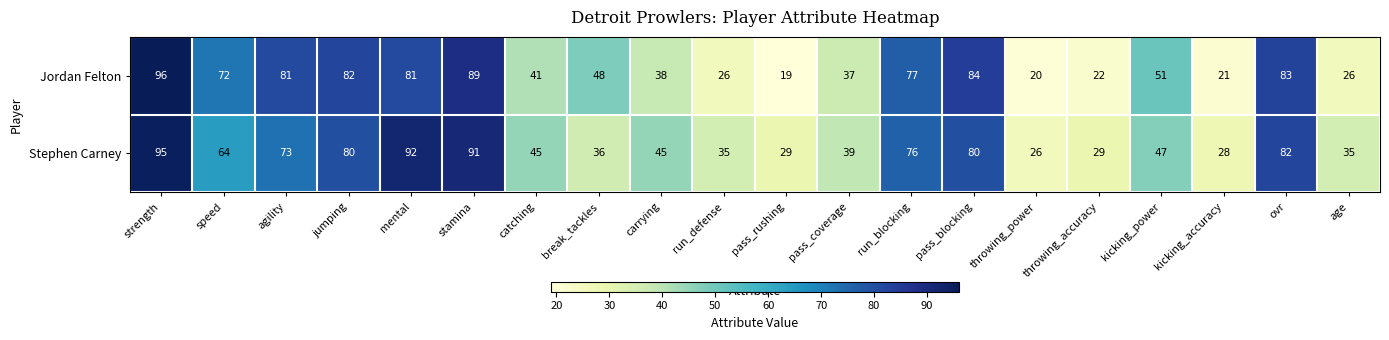

At how many categories does at least one series exceed 53?

9